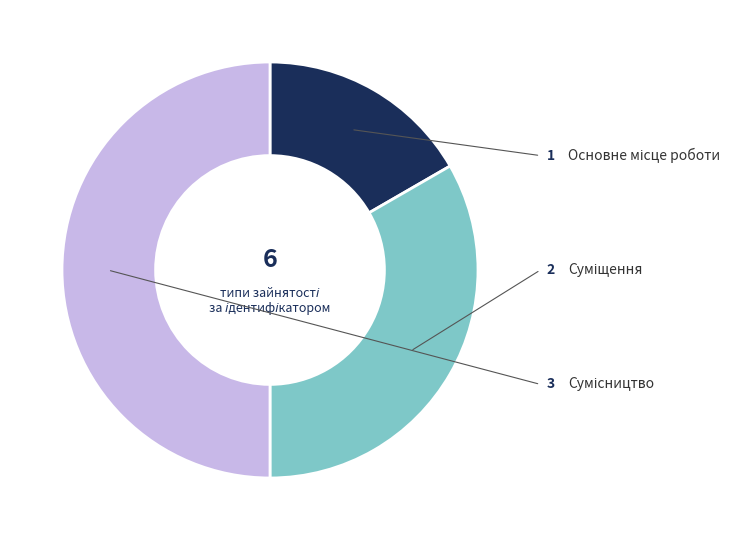

To the nearest percent, what is the combined percentage of Сумісництво and Основне місце роботи?

67%